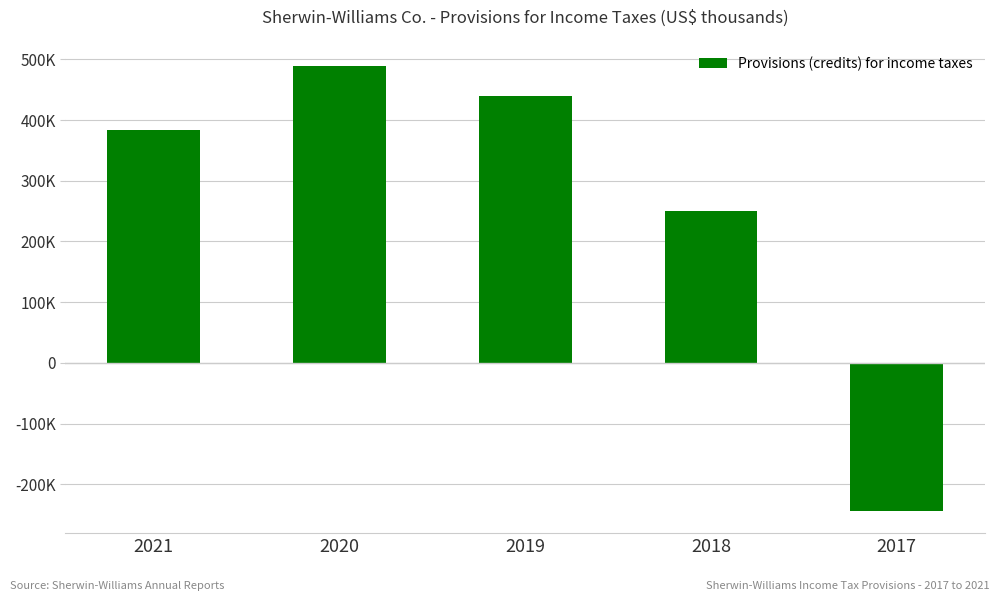

Is it true that the value at 2020 is 488800?

True